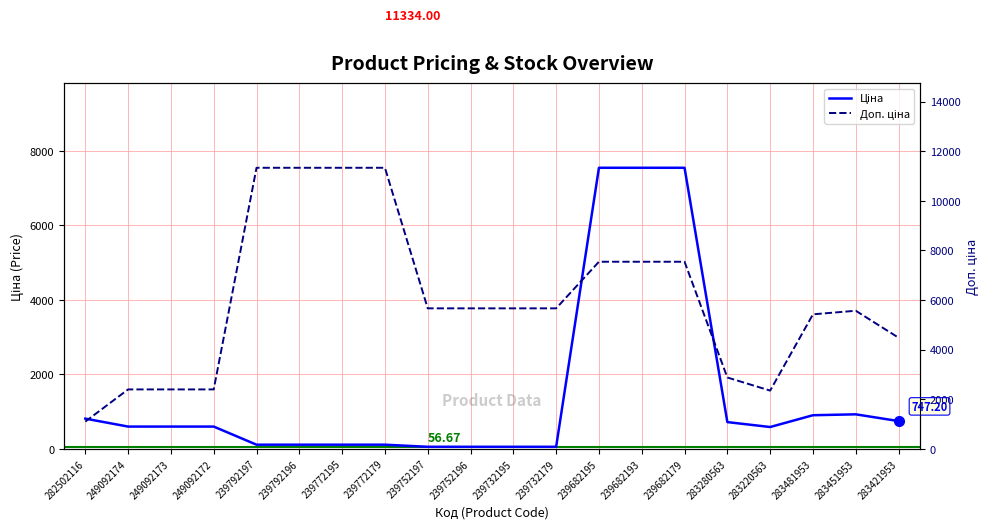

Between 283421953 and 239732195, which is larger?

283421953